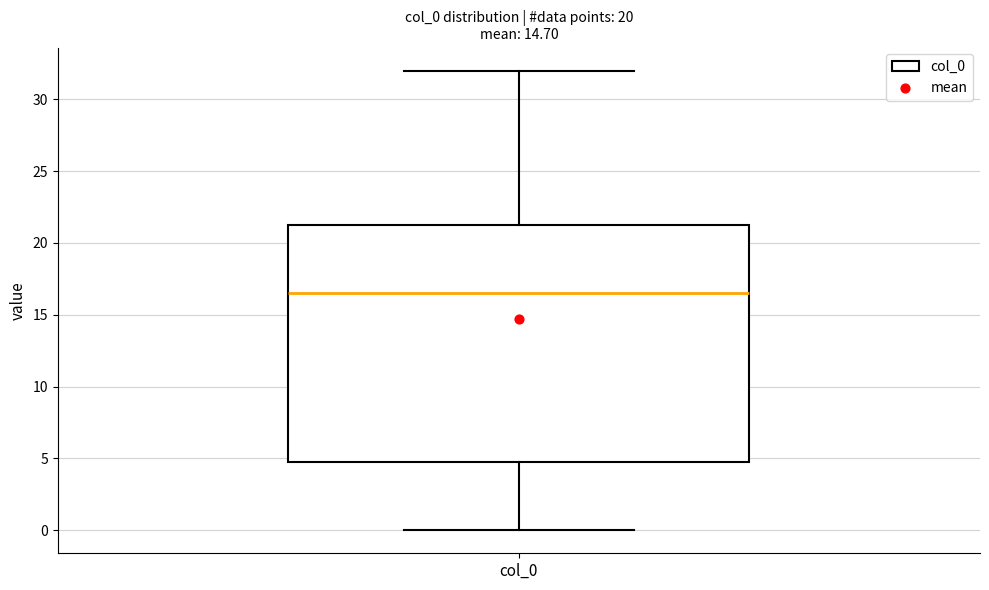

Read this box plot against the y-axis: the position of the median line, the range covered by the box, and the ends of both whiskers. The values are not printed on the chart, so give them approximately, as read against the axis.

median 16.5, box 5.0 to 21.5, whiskers 0.0 to 32.0